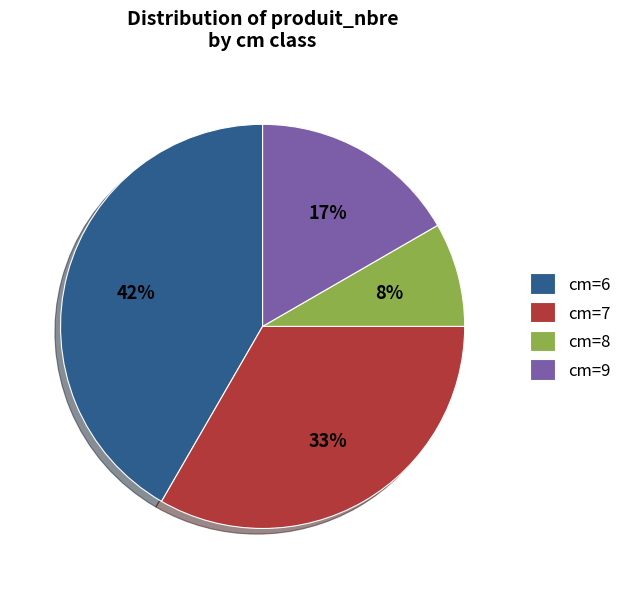

Between cm=6 and cm=9, which is larger?

cm=6